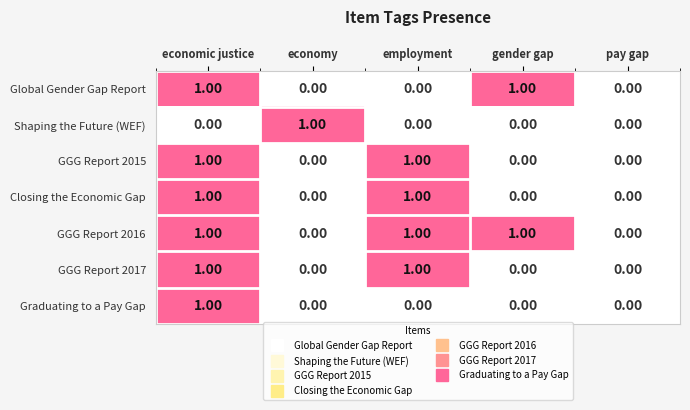

At which label does Graduating to a Pay Gap reach its peak?

economic justice